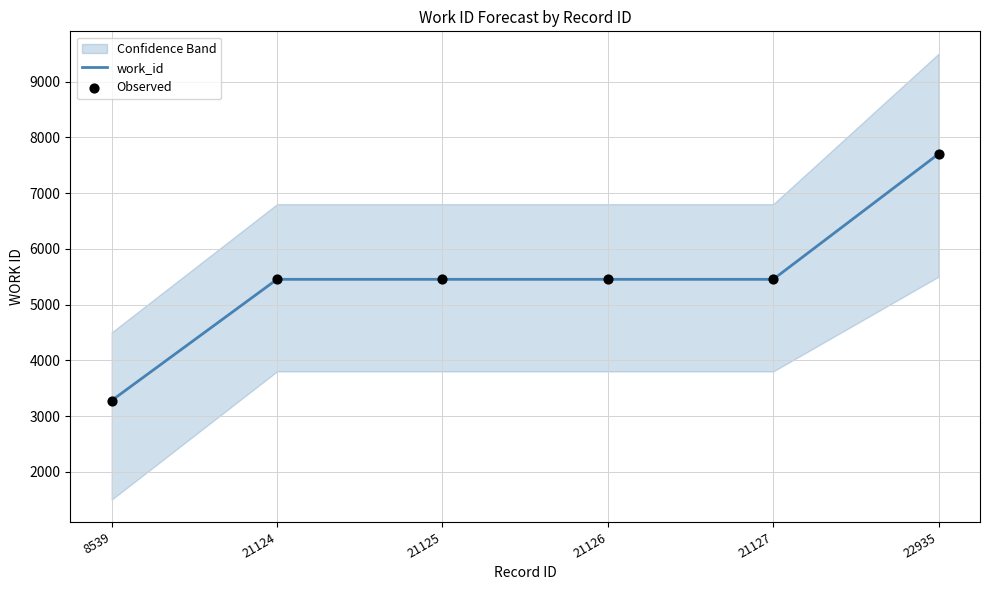

Which series has the largest total across all categories?

work_id